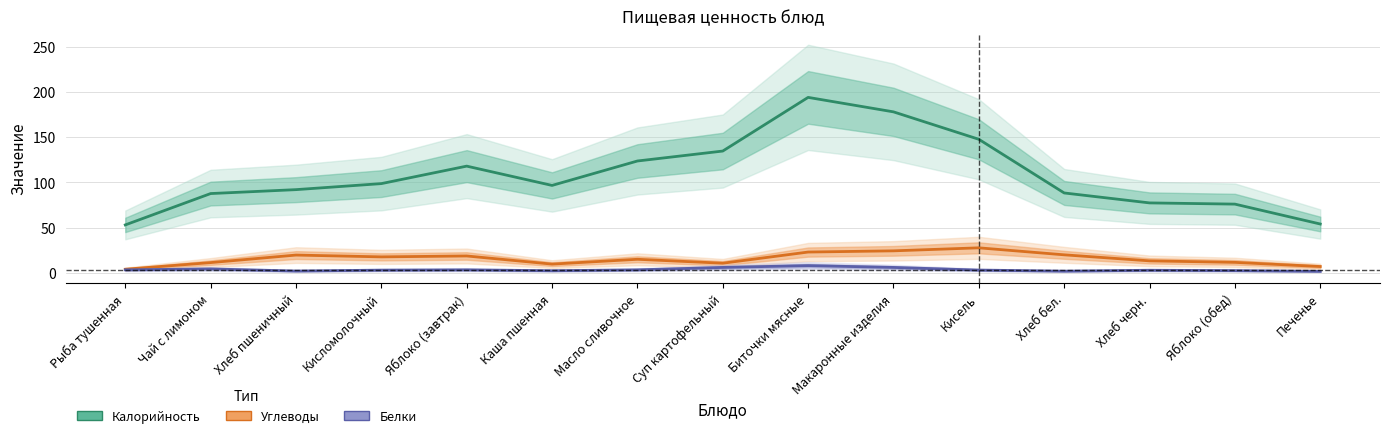

What is the difference between the second highest and minimum values in the Белки series?

4.3